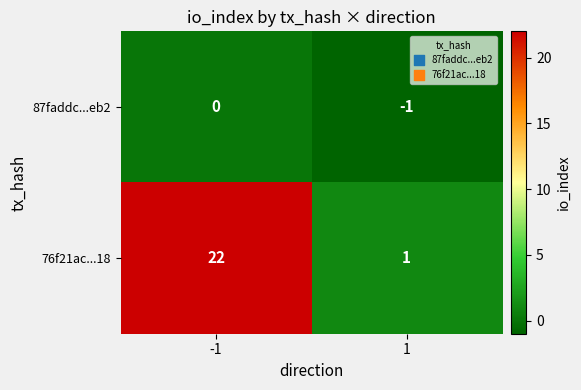

Reading left to right, transcribe all the data shown in this chart.

87faddc...eb2: -1=0	1=-1
76f21ac...18: -1=22	1=1